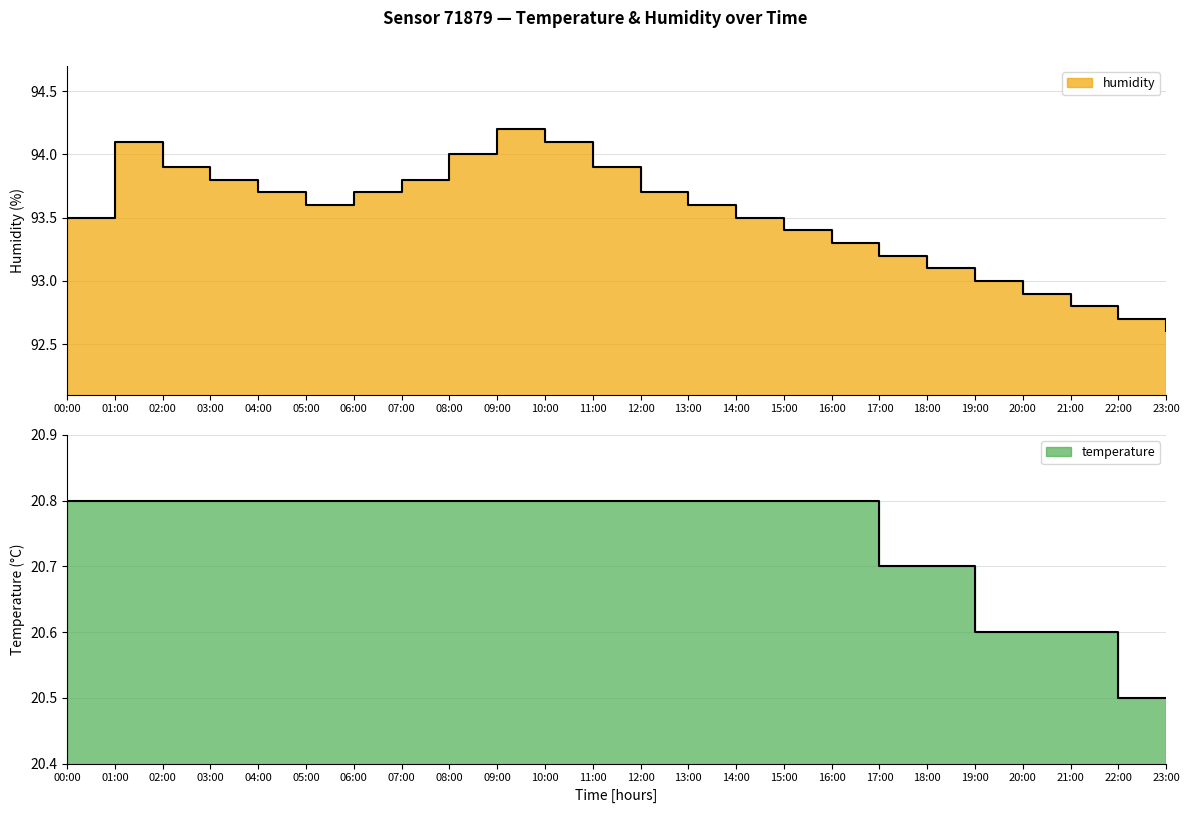

Rank the categories by temperature value from lowest to highest.

22:00, 23:00, 19:00, 20:00, 21:00, 17:00, 18:00, 00:00, 01:00, 02:00, 03:00, 04:00, 05:00, 06:00, 07:00, 08:00, 09:00, 10:00, 11:00, 12:00, 13:00, 14:00, 15:00, 16:00